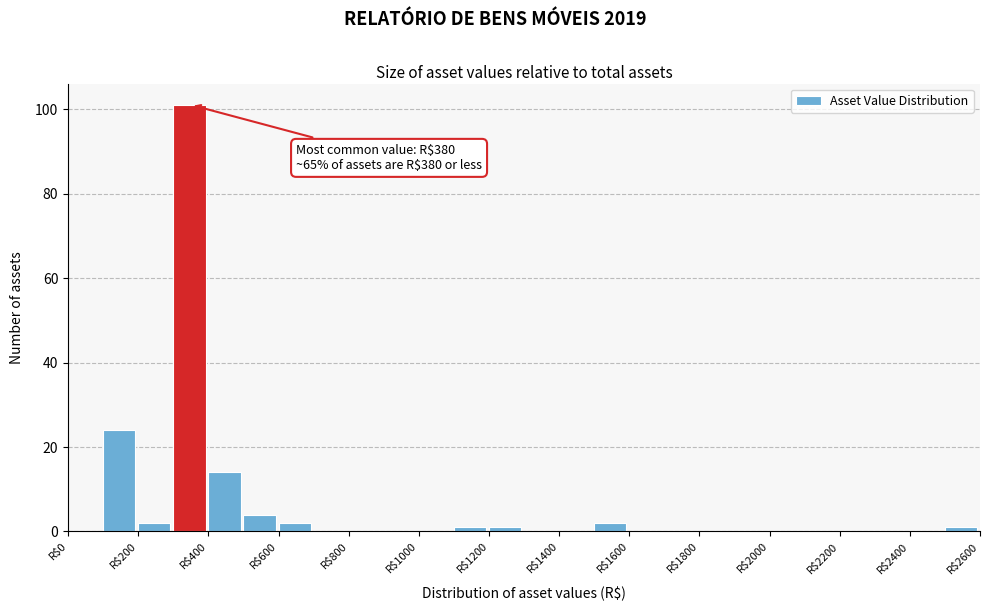

Which range on the x-axis has the tallest bar?

300 to 400